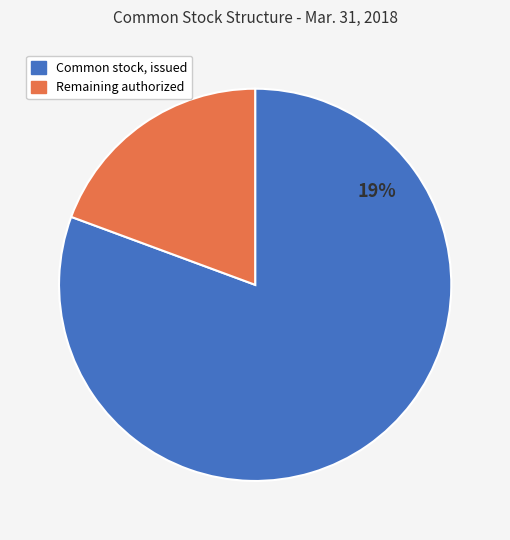

How many segments does this pie chart have?

2